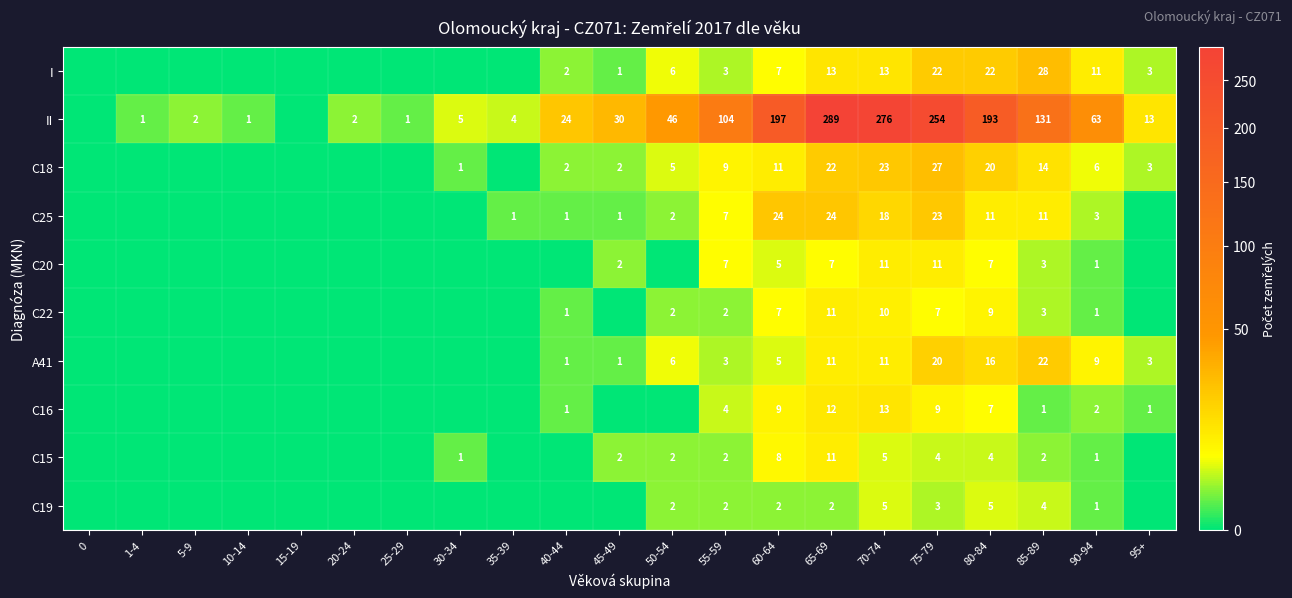

What is the sum of the II values at 5-9 and 65-69?

291